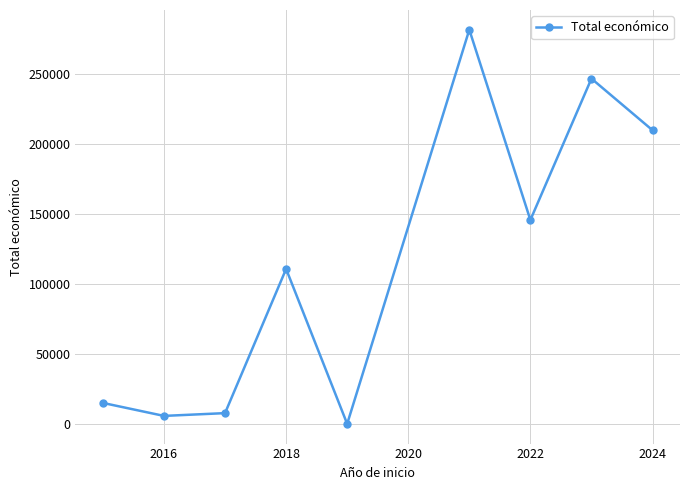

What is the difference between the maximum and minimum values?

281876.7